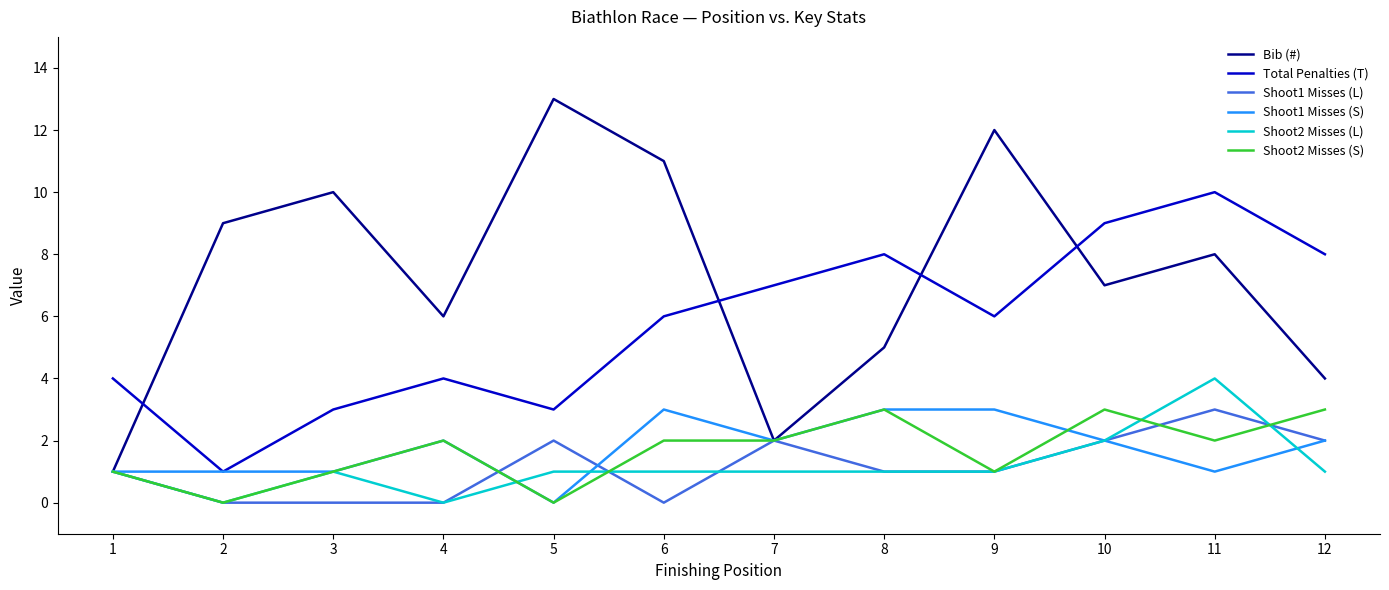

True or false: Shoot2 Misses (L) has a value of 2 at 10.

True